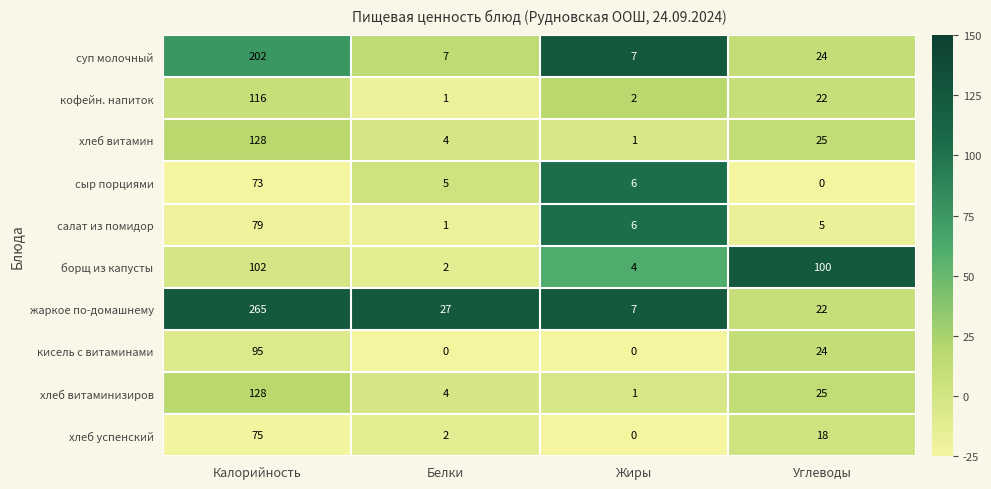

At which label does жаркое по-домашнему first exceed 27?

Калорийность